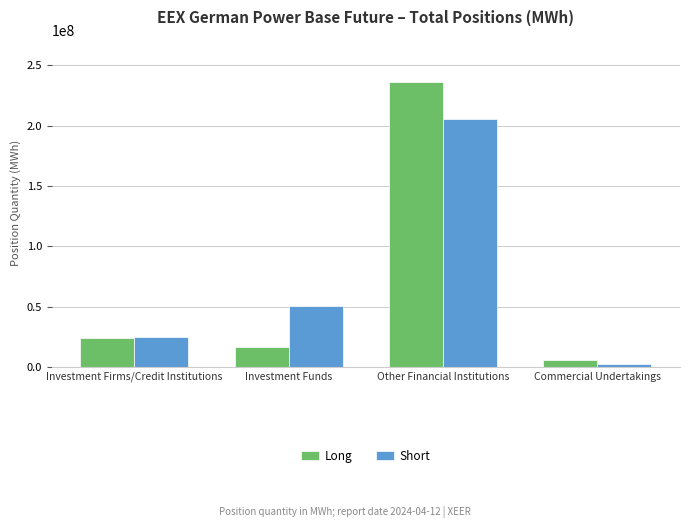

The Short series shows 205510075.8 at Other Financial Institutions. True or false?

True